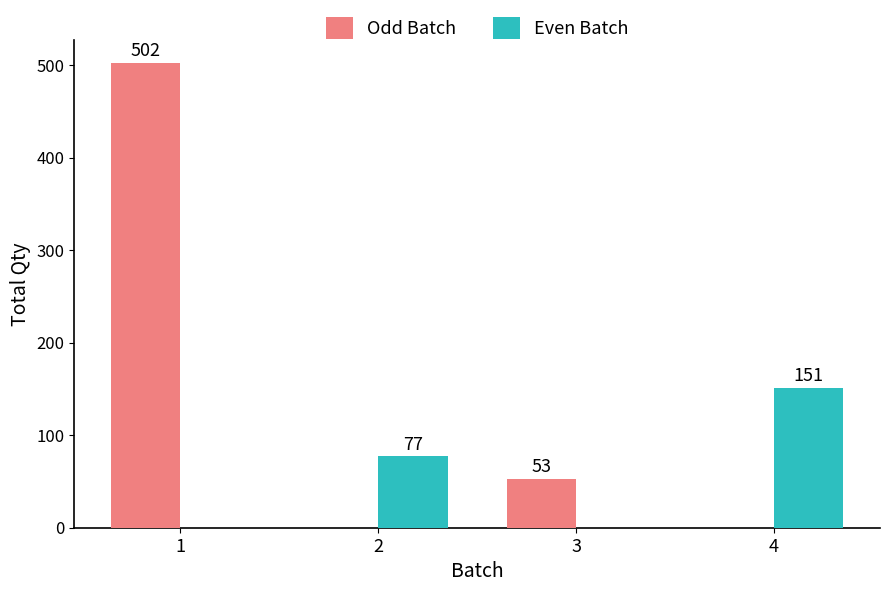

What is the sum of all Odd Batch values?

555